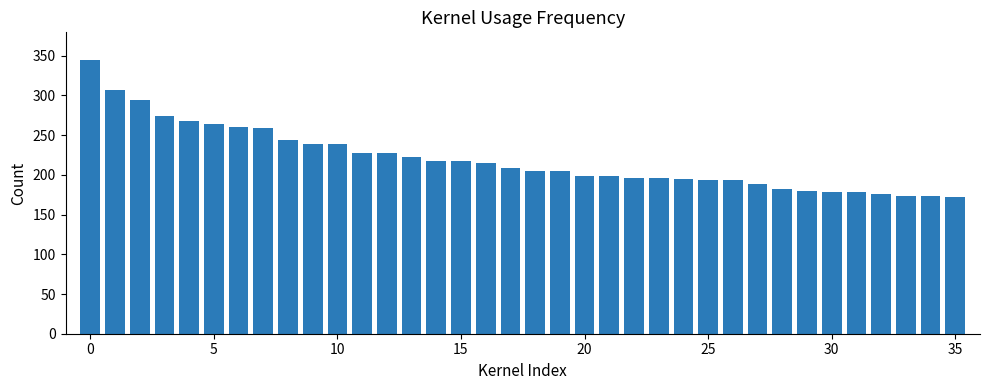

What is the value of the 14th bar from the left?

222